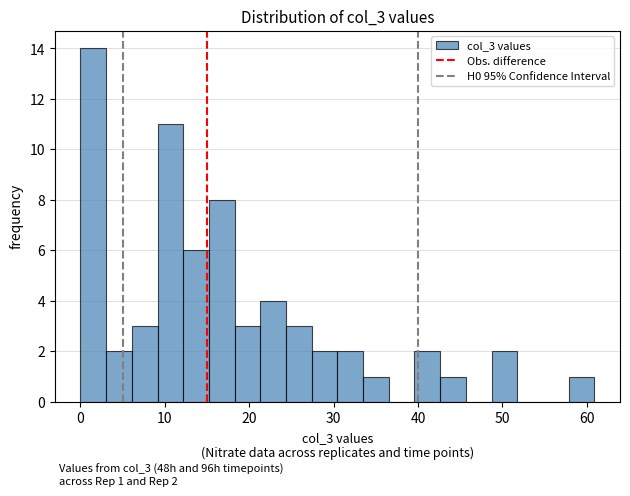

Around what value on the x-axis is the tallest bar? Give the approximate position of its centre, as read against the axis.

2